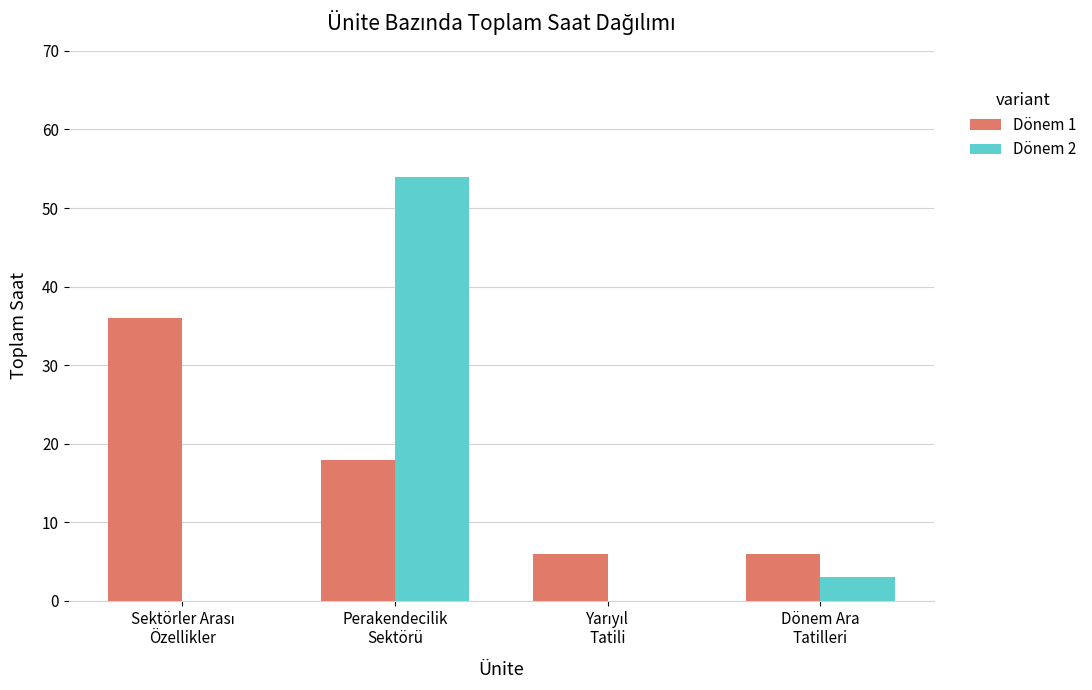

What is the maximum value shown in the chart?

54